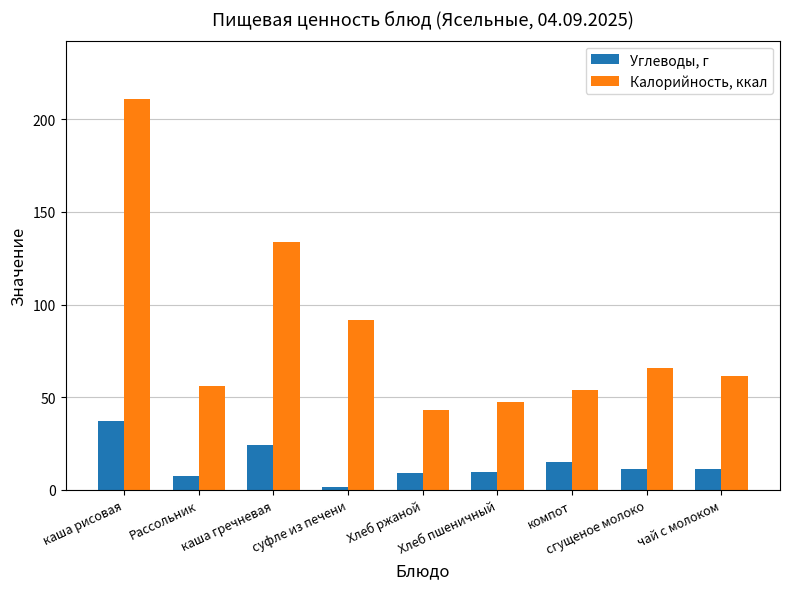

List the series in order of their peak value, lowest first.

Углеводы, г, Калорийность, ккал